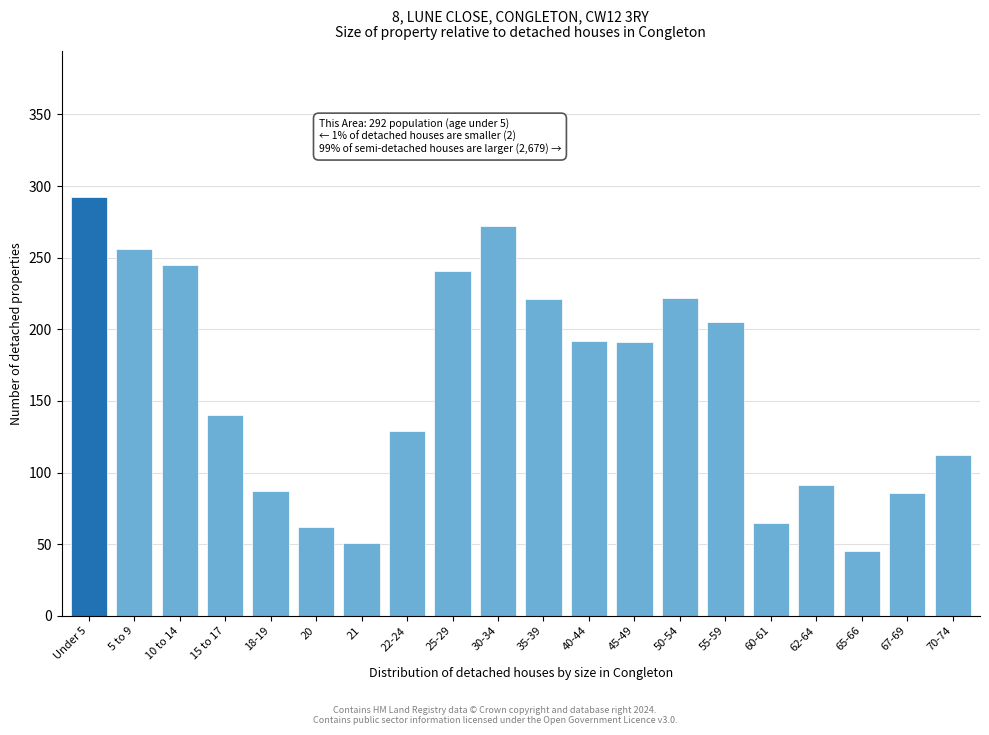

True or false: the data shows 62 at 20.

True